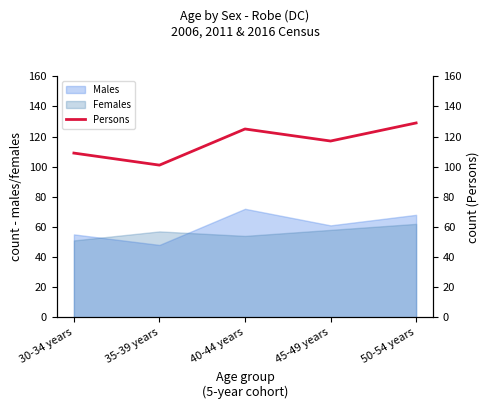

What is the maximum value for Males?

72